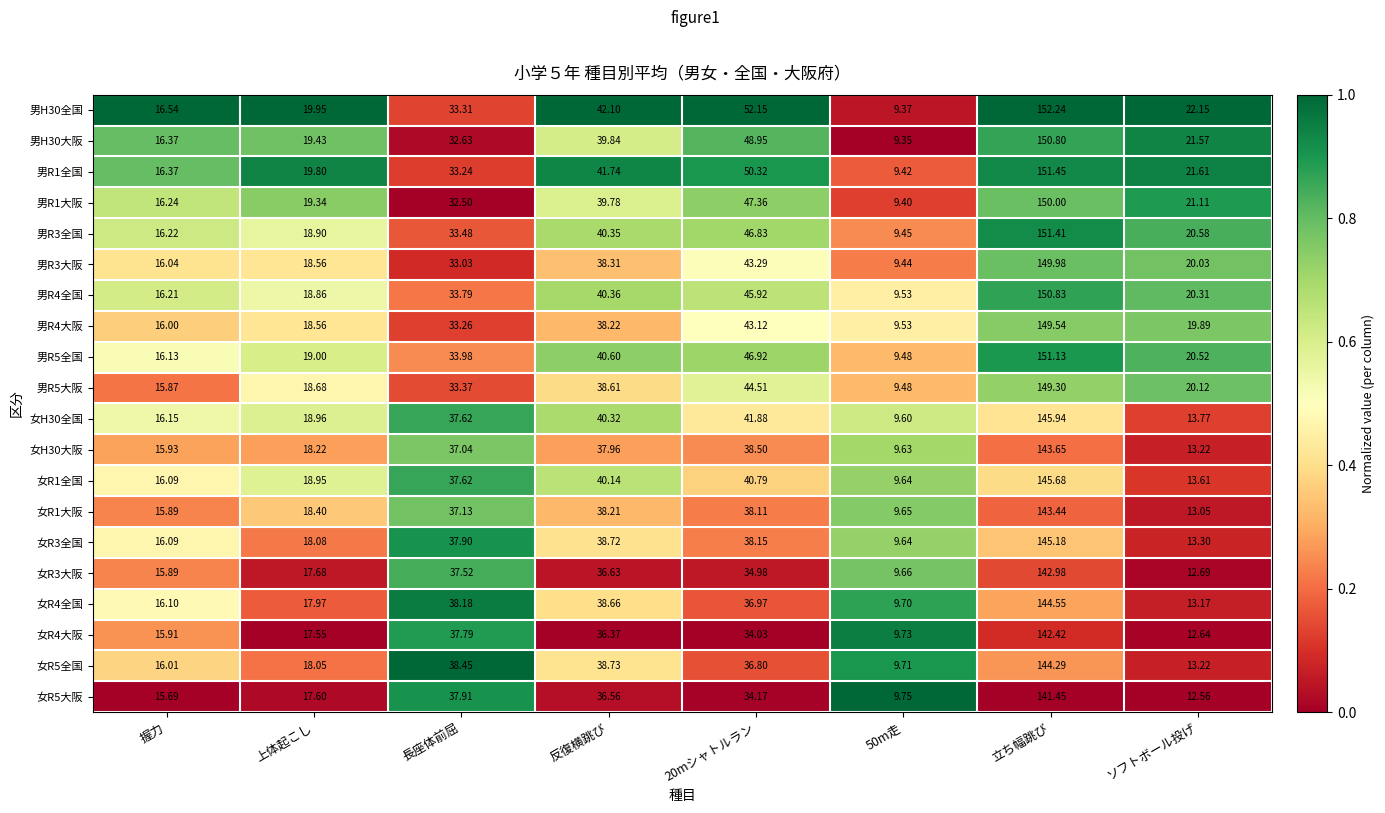

Is the value of 女R5全国 at 立ち幅跳び greater than the value of 男R3全国 at ソフトボール投げ?

Yes